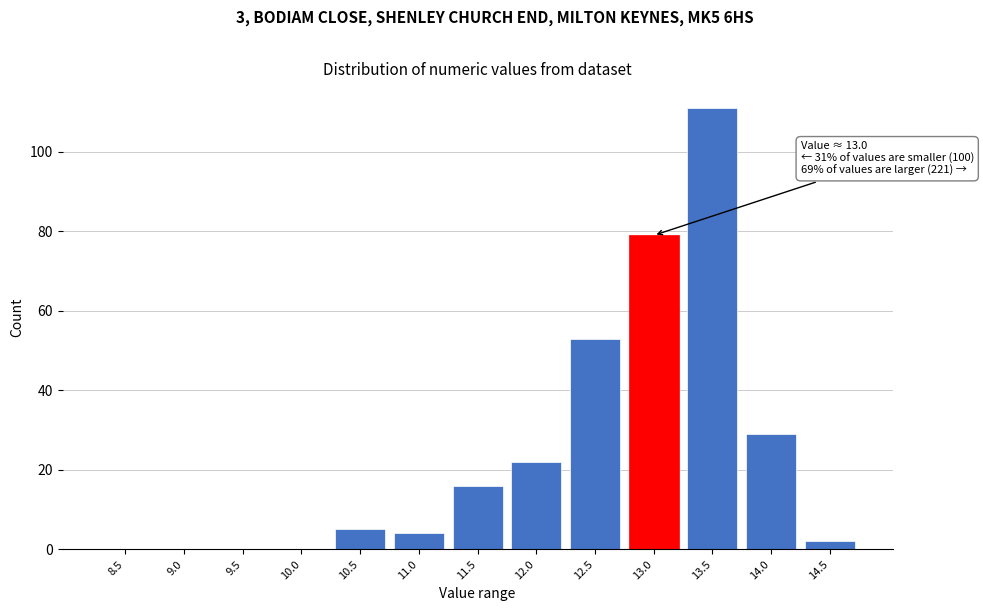

Reading right to left, transcribe all the data shown in this chart.

14.5=2	14.0=29	13.5=111	13.0=79	12.5=53	12.0=22	11.5=16	11.0=4	10.5=5	10.0=0	9.5=0	9.0=0	8.5=0